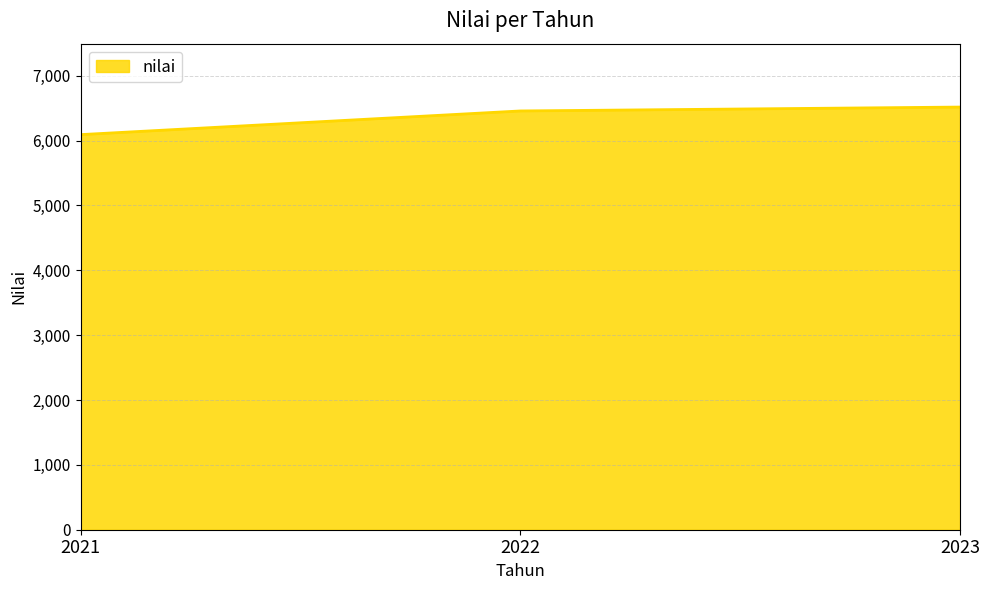

True or false: the data shows 6458 at 2022.

True